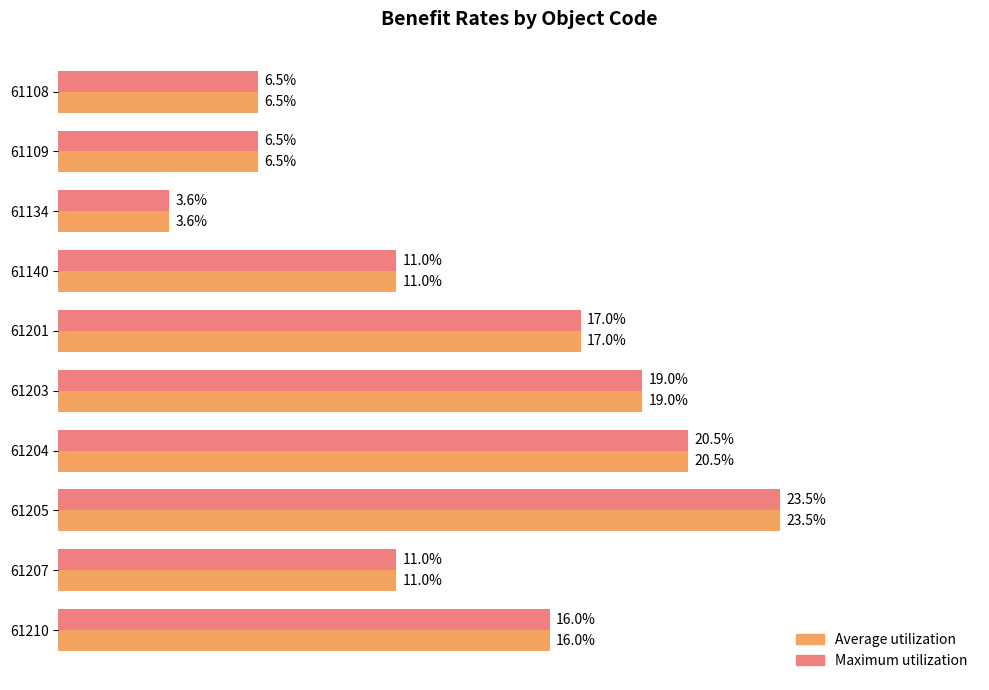

What are all the series names shown in the legend?

Average utilization, Maximum utilization